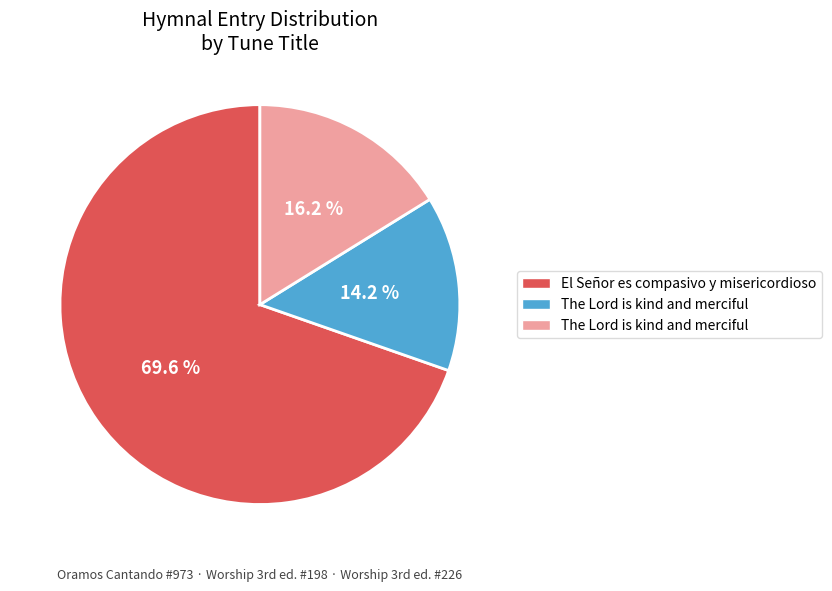

Is there any slice that represents more than half of the pie?

Yes